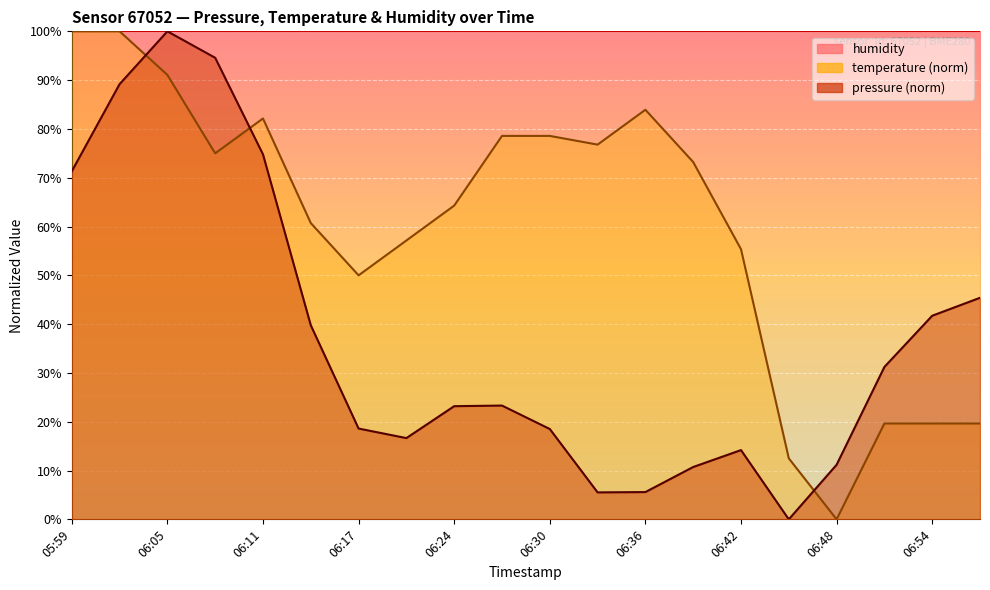

Count the number of categories in the chart.

20